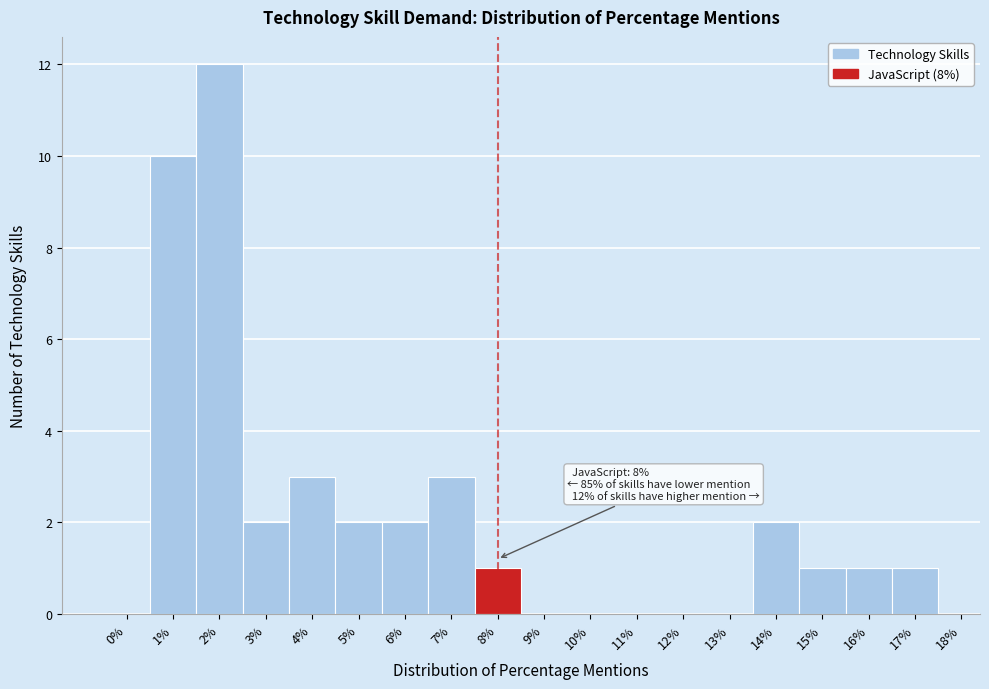

Which range on the x-axis has the tallest bar?

1.5 to 2.5